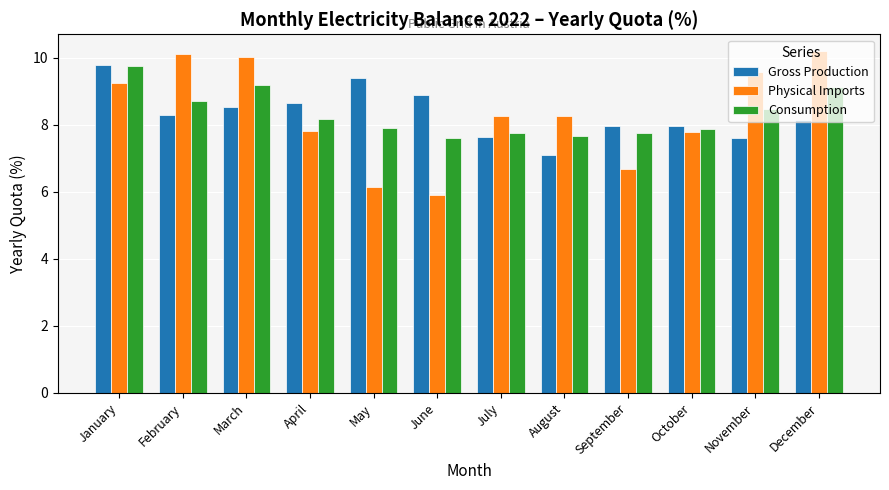

What is the approximate value of Consumption at January?

9.8